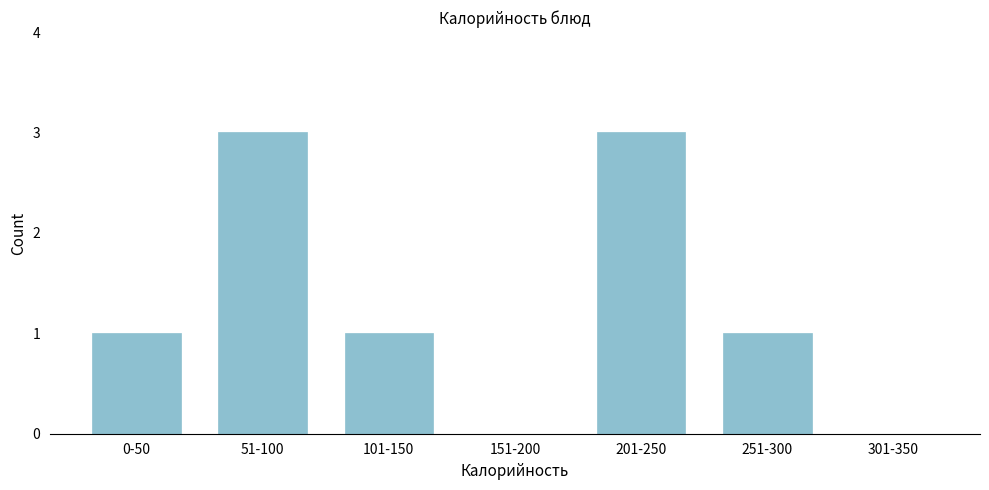

Reading left to right, transcribe all the data shown in this chart.

0-50=1	51-100=3	101-150=1	151-200=0	201-250=3	251-300=1	301-350=0